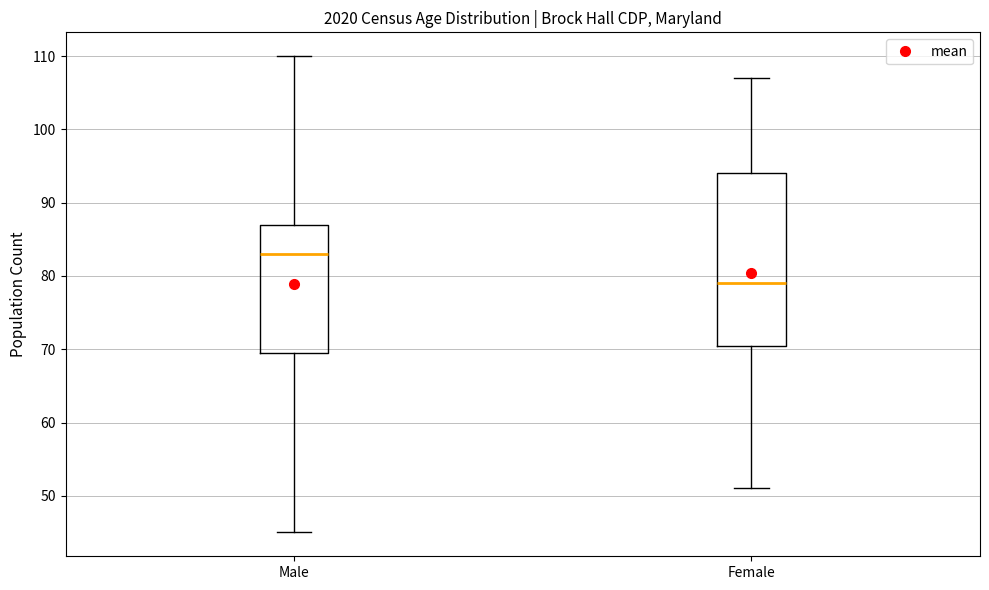

Which box's median line is the lowest?

Female